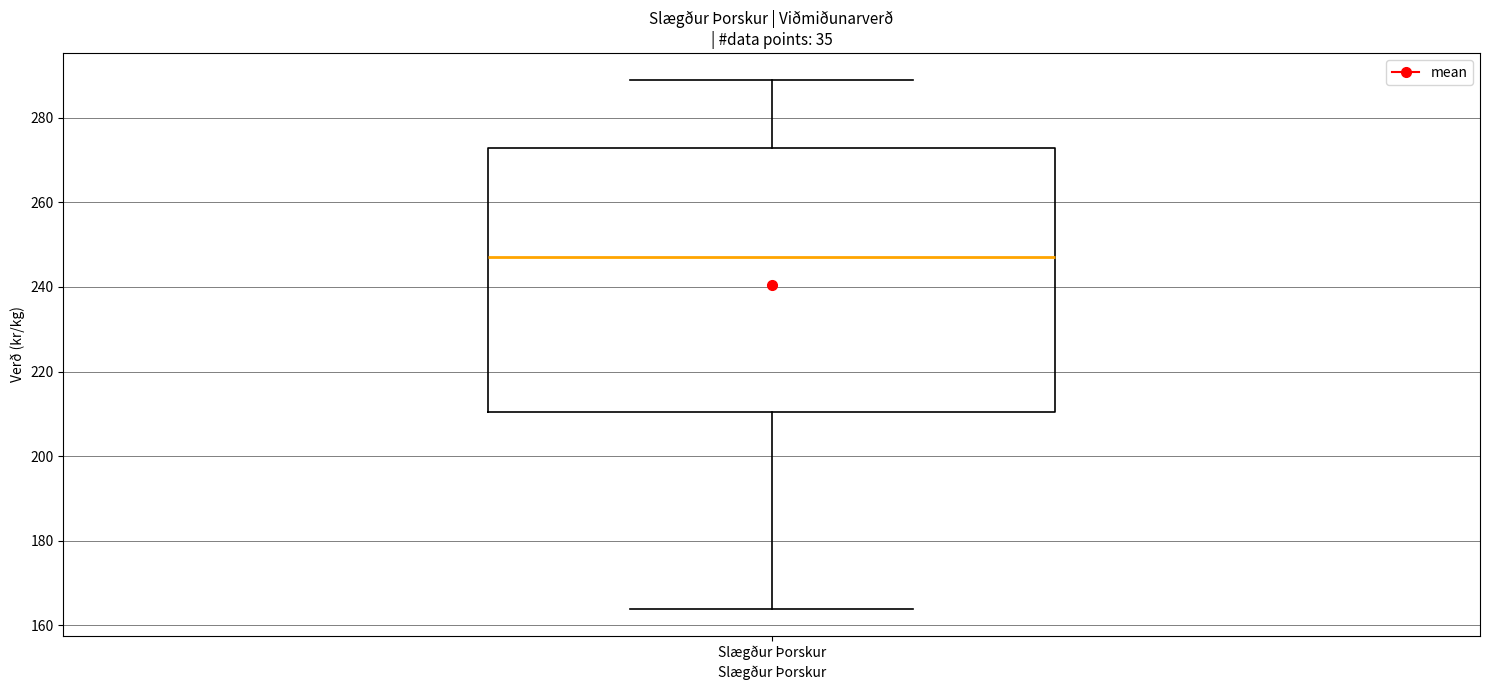

Read this box plot against the y-axis: the position of the median line, the range covered by the box, and the ends of both whiskers. The values are not printed on the chart, so give them approximately, as read against the axis.

median 248, box 210 to 272, whiskers 164 to 288